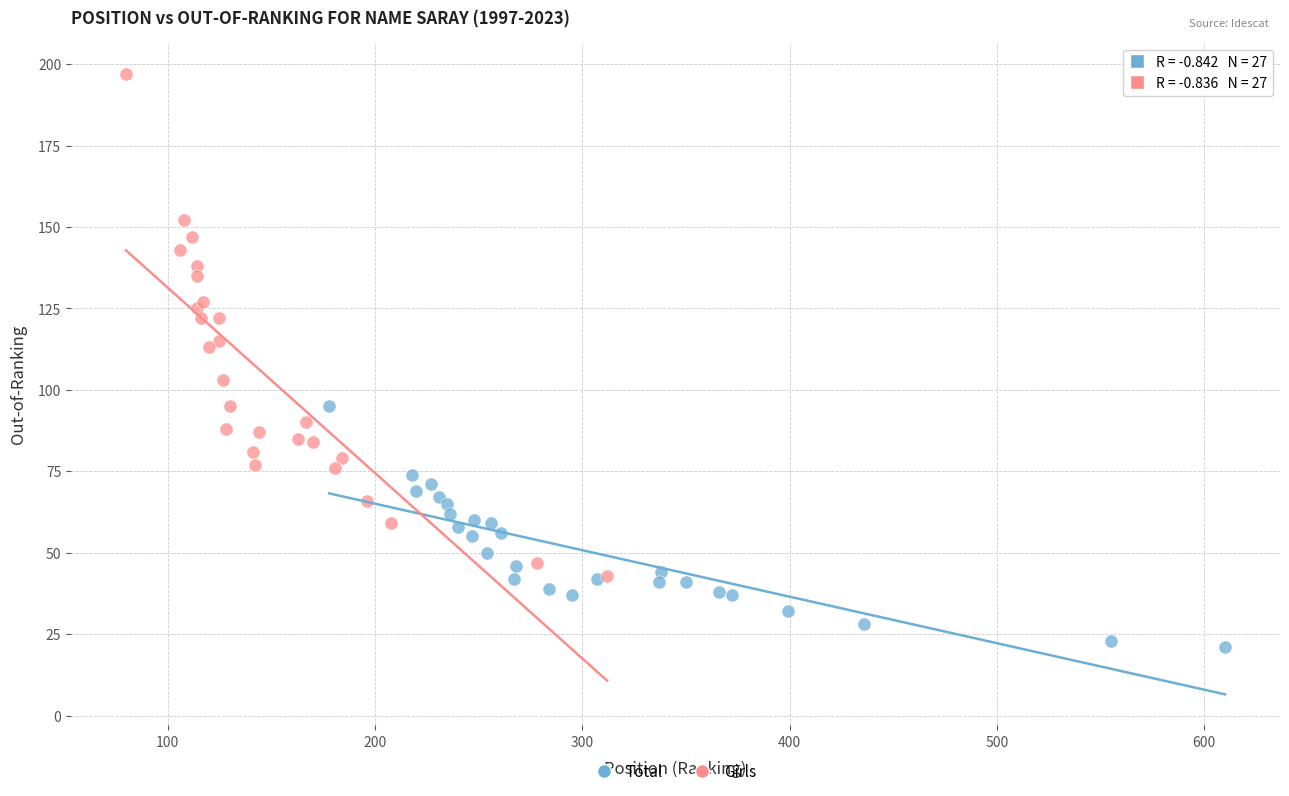

Which series reaches the minimum Y coordinate?

Total